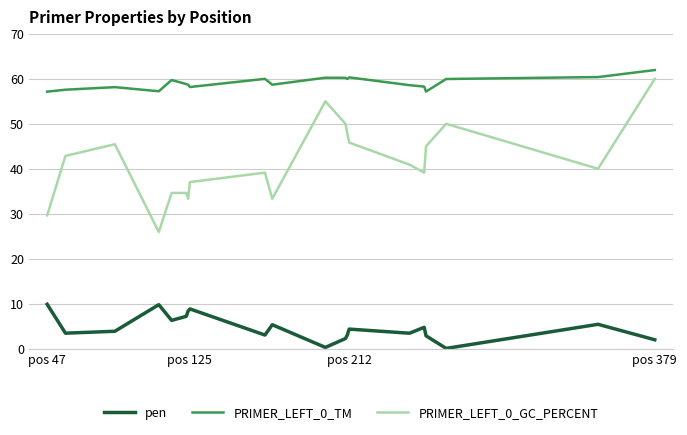

How many interior local valleys does the pen series have?

6